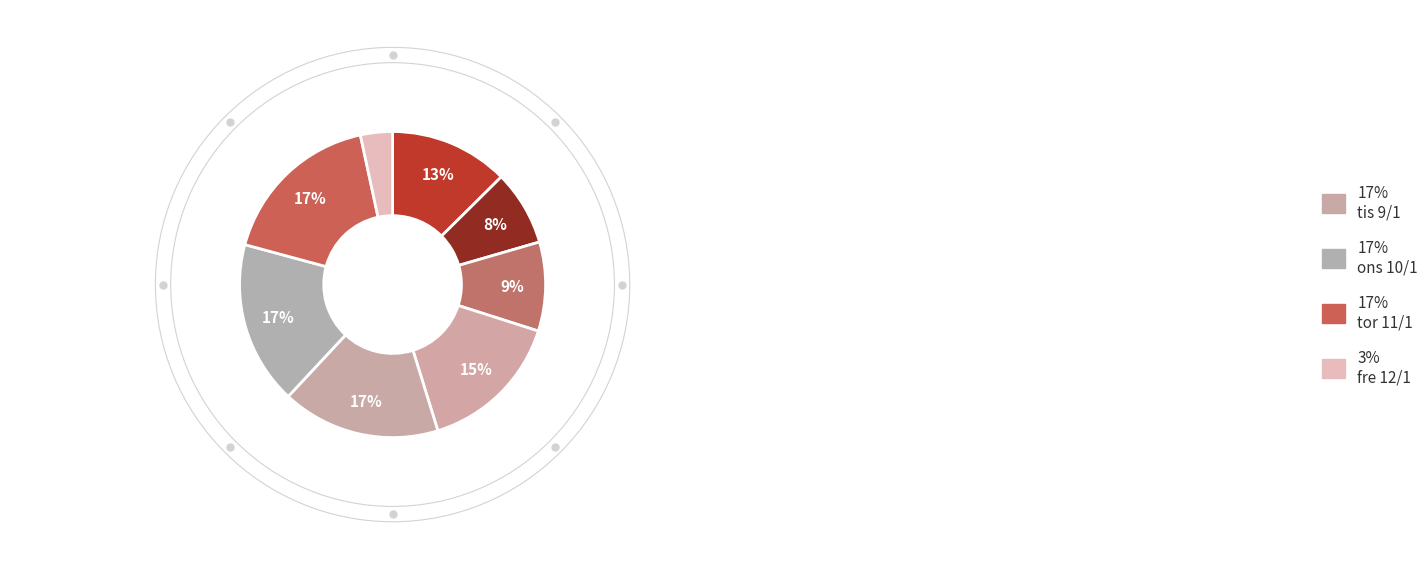

Count the number of slices in the pie.

8